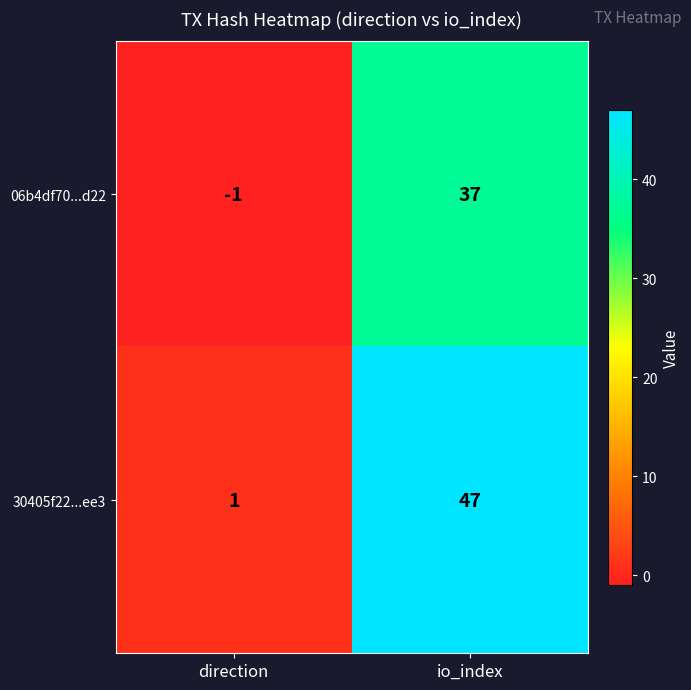

Which category has the highest value across all series?

io_index